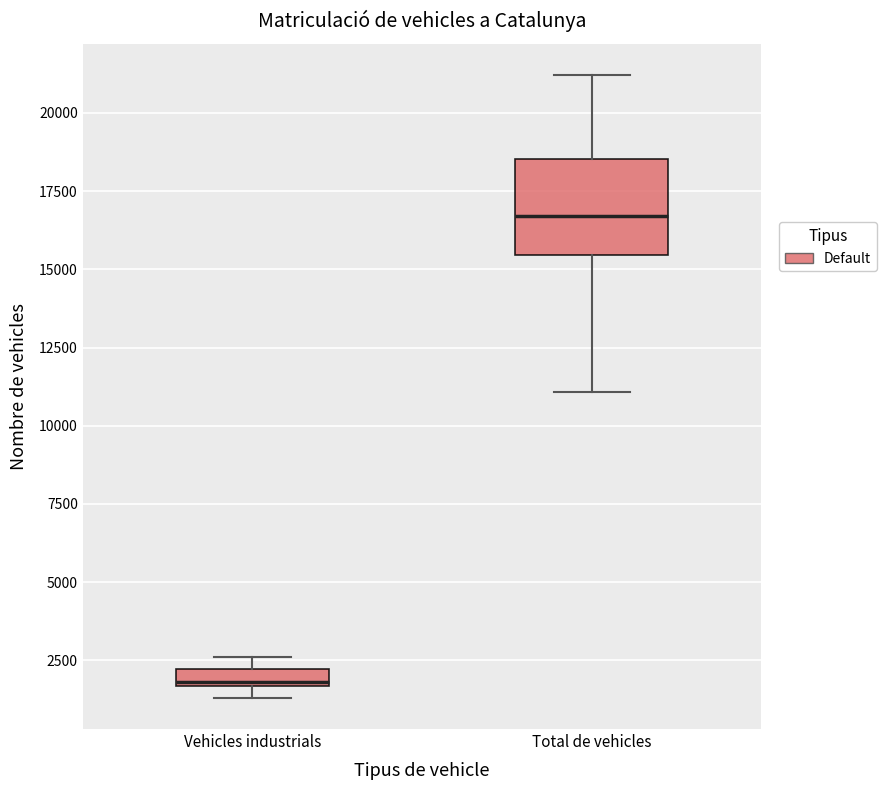

Which box's median line is the lowest?

Vehicles industrials